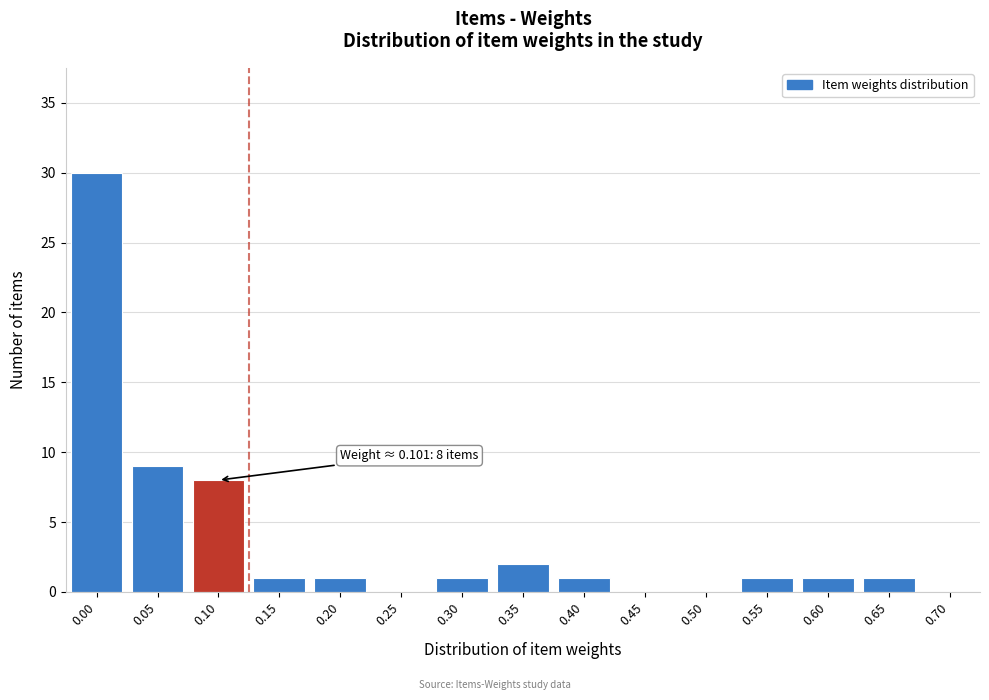

Reading left to right, transcribe all the data shown in this chart.

0.00=30	0.05=9	0.10=8	0.15=1	0.20=1	0.25=0	0.30=1	0.35=2	0.40=1	0.45=0	0.50=0	0.55=1	0.60=1	0.65=1	0.70=0